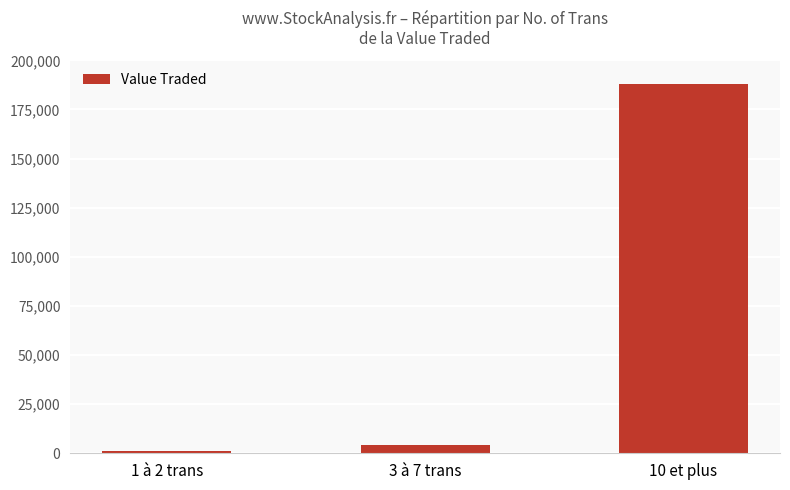

What is the maximum value shown in the chart?

187878